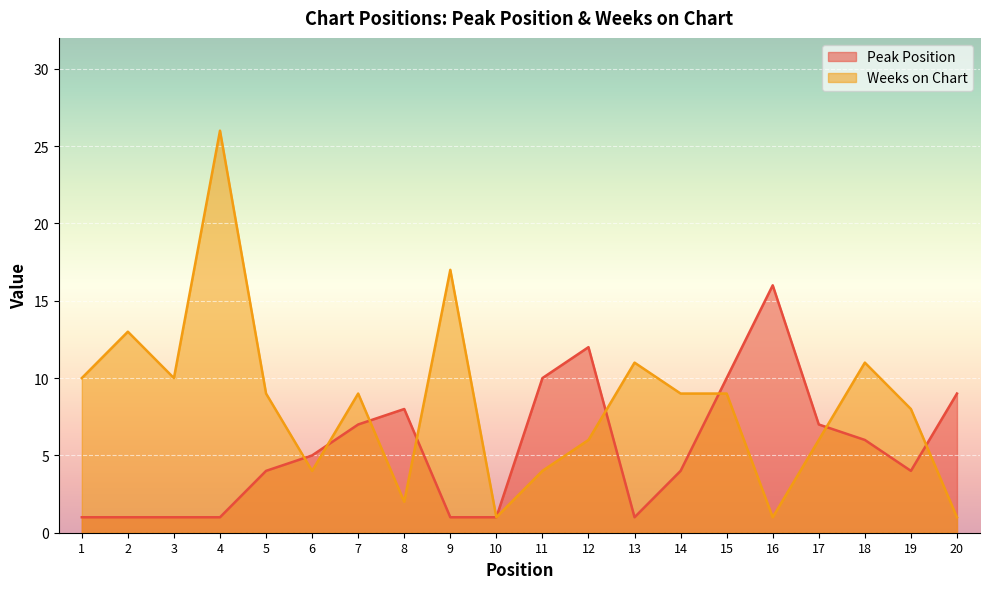

How many data points in Weeks on Chart are less than 9?

9